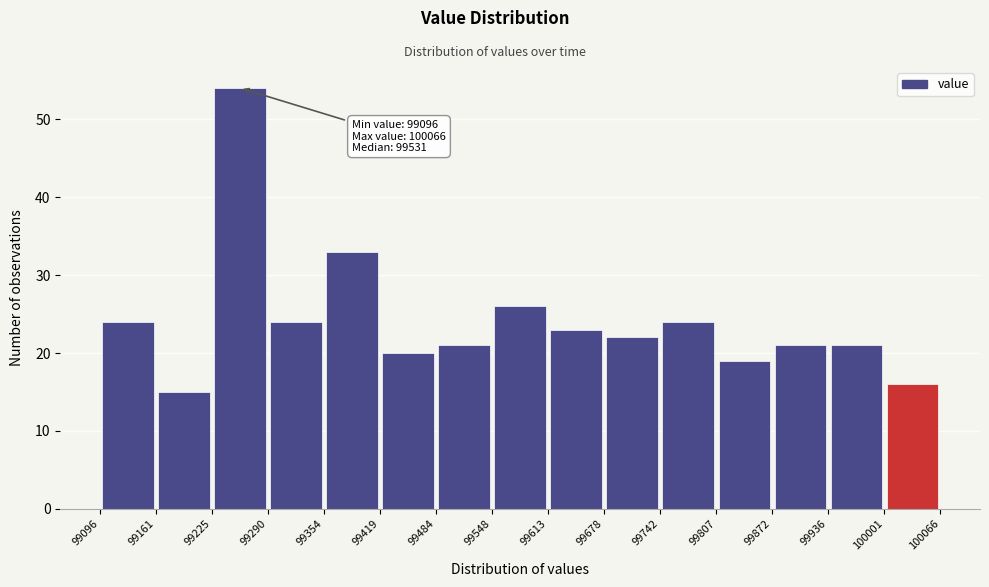

Which range on the x-axis has the tallest bar?

99225 to 99290